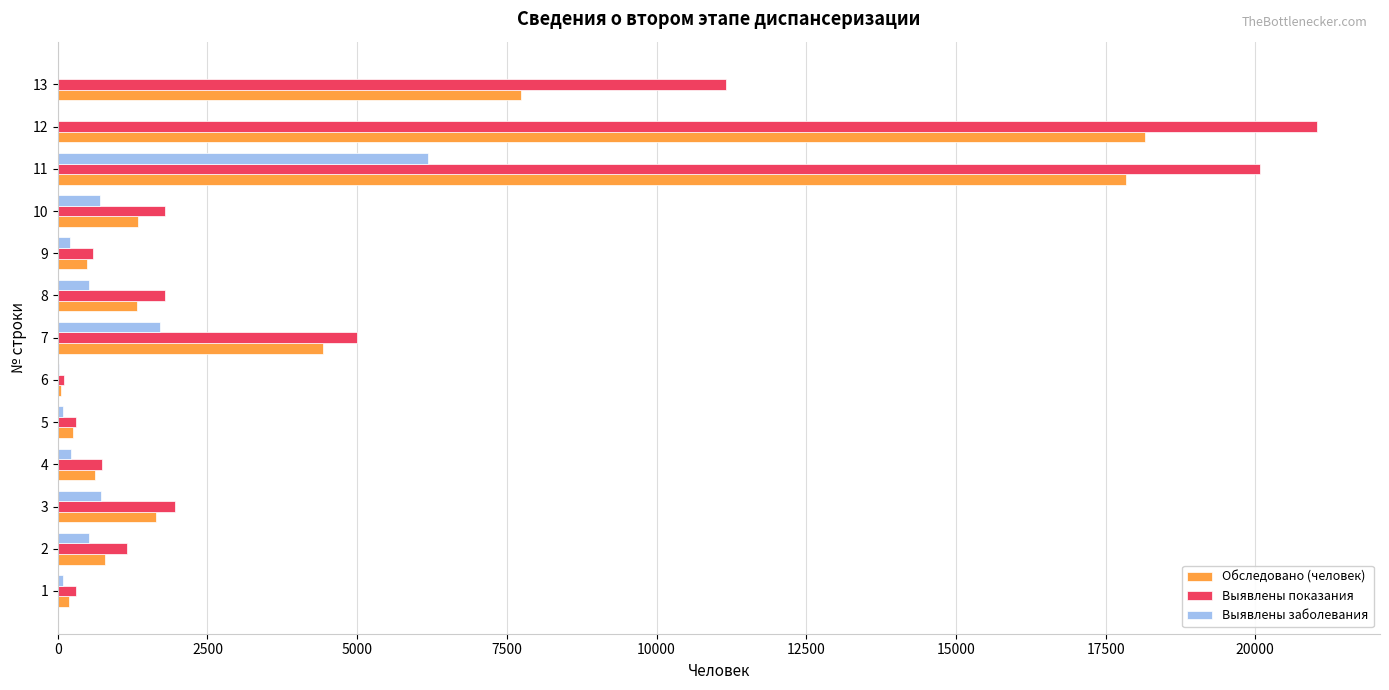

At which category is the sum across all series the highest?

11